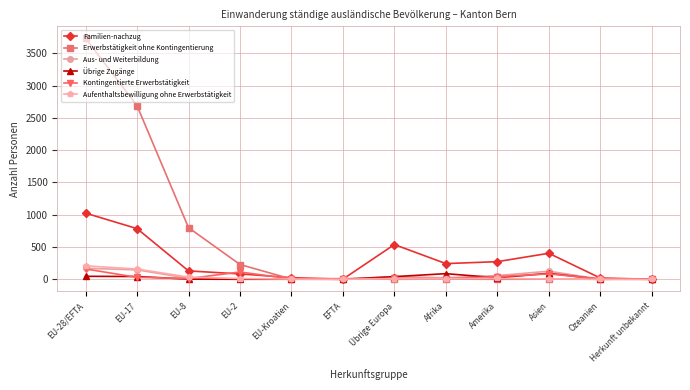

Which series has the largest total across all categories?

Erwerbstätigkeit ohne Kontingentierung